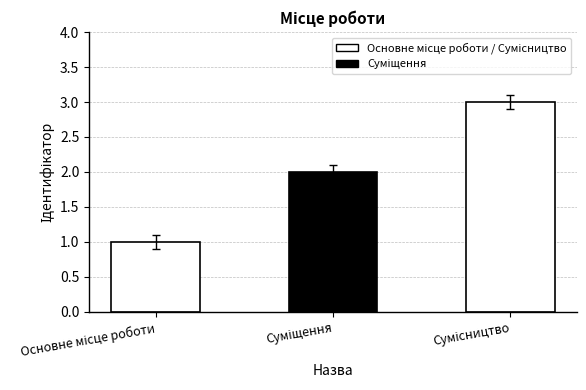

What is the maximum value shown in the chart?

3